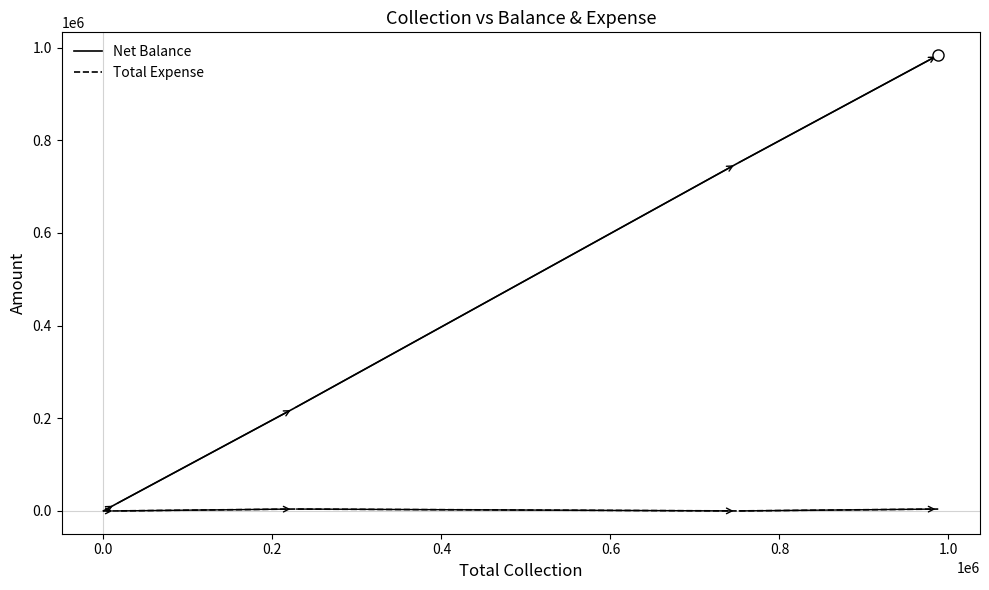

The Total Expense series shows 1691 at 0.0. True or false?

False